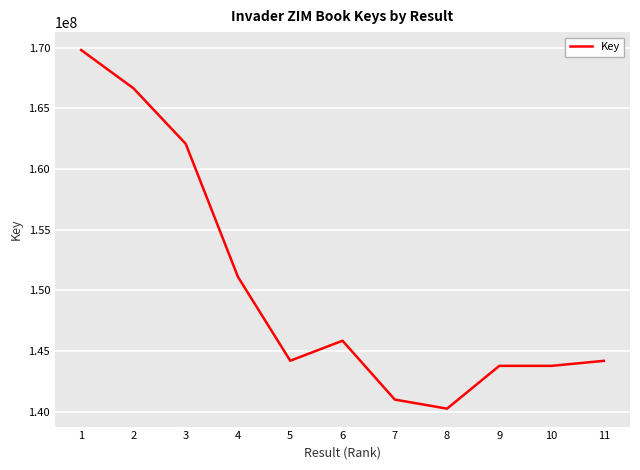

How many distinct data groups are displayed?

1